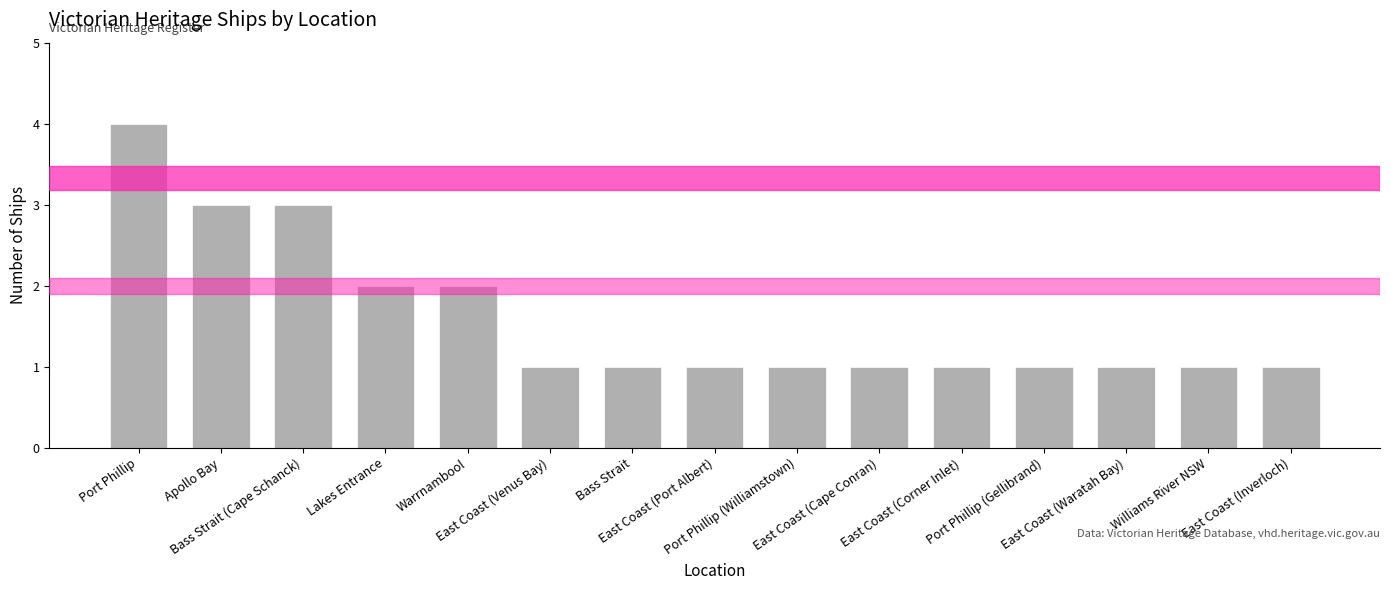

What is the minimum value shown in the chart?

1